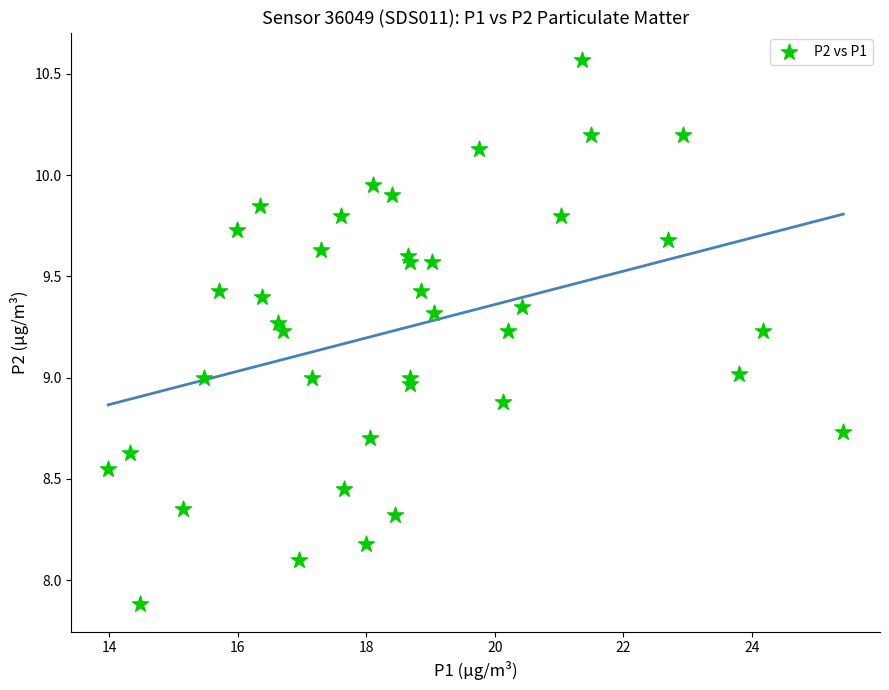

What is the range of Y values (max minus min)?

2.7